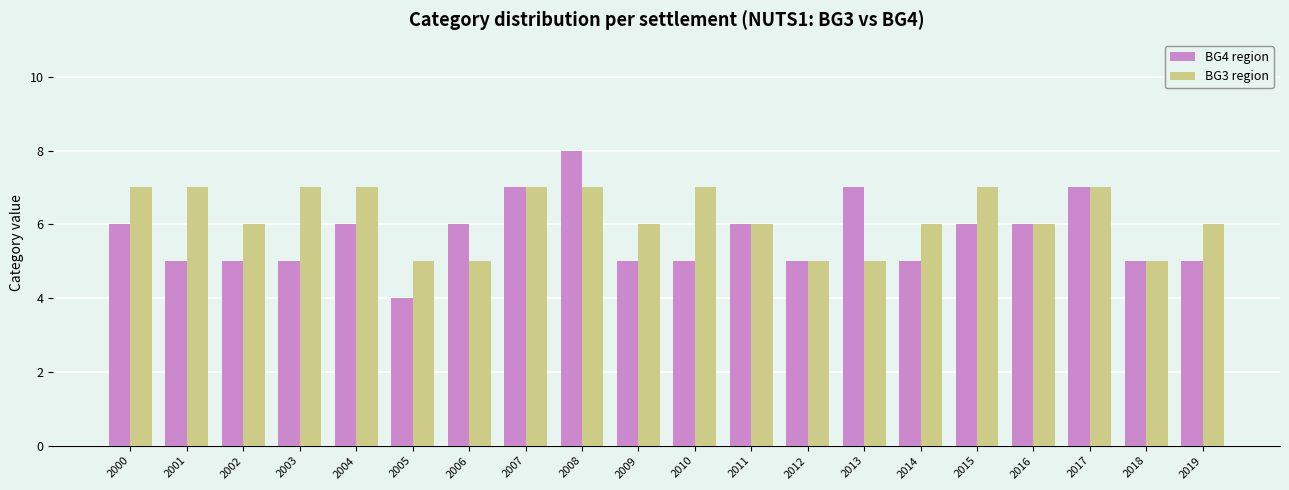

At which label does BG3 region first exceed 6?

2000